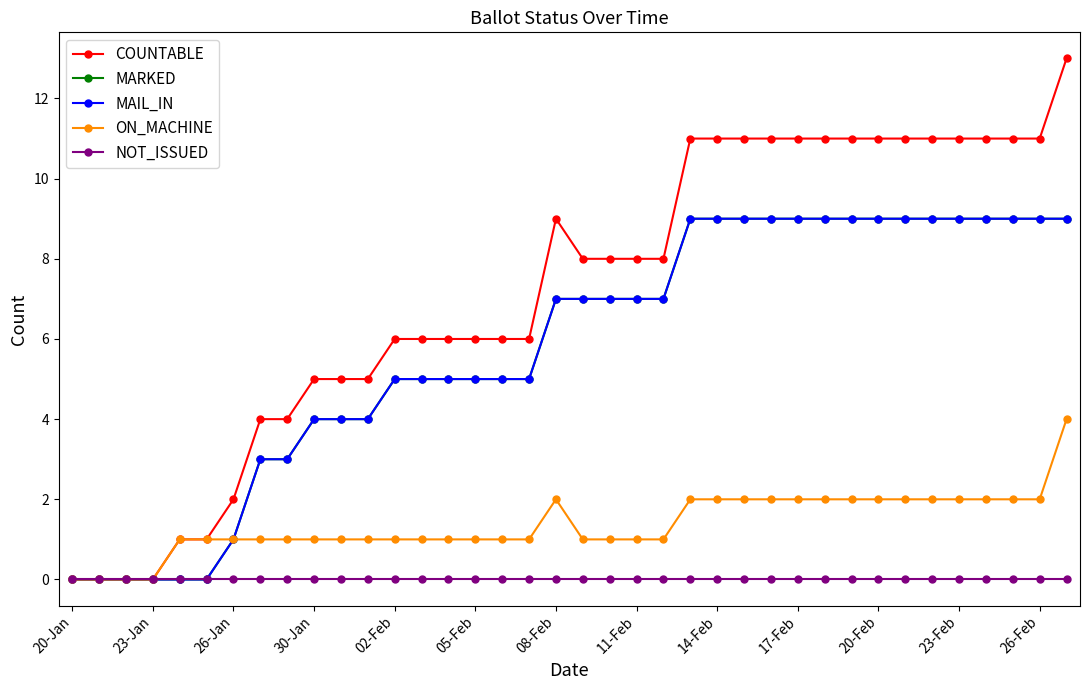

How many data points does each series have?

38